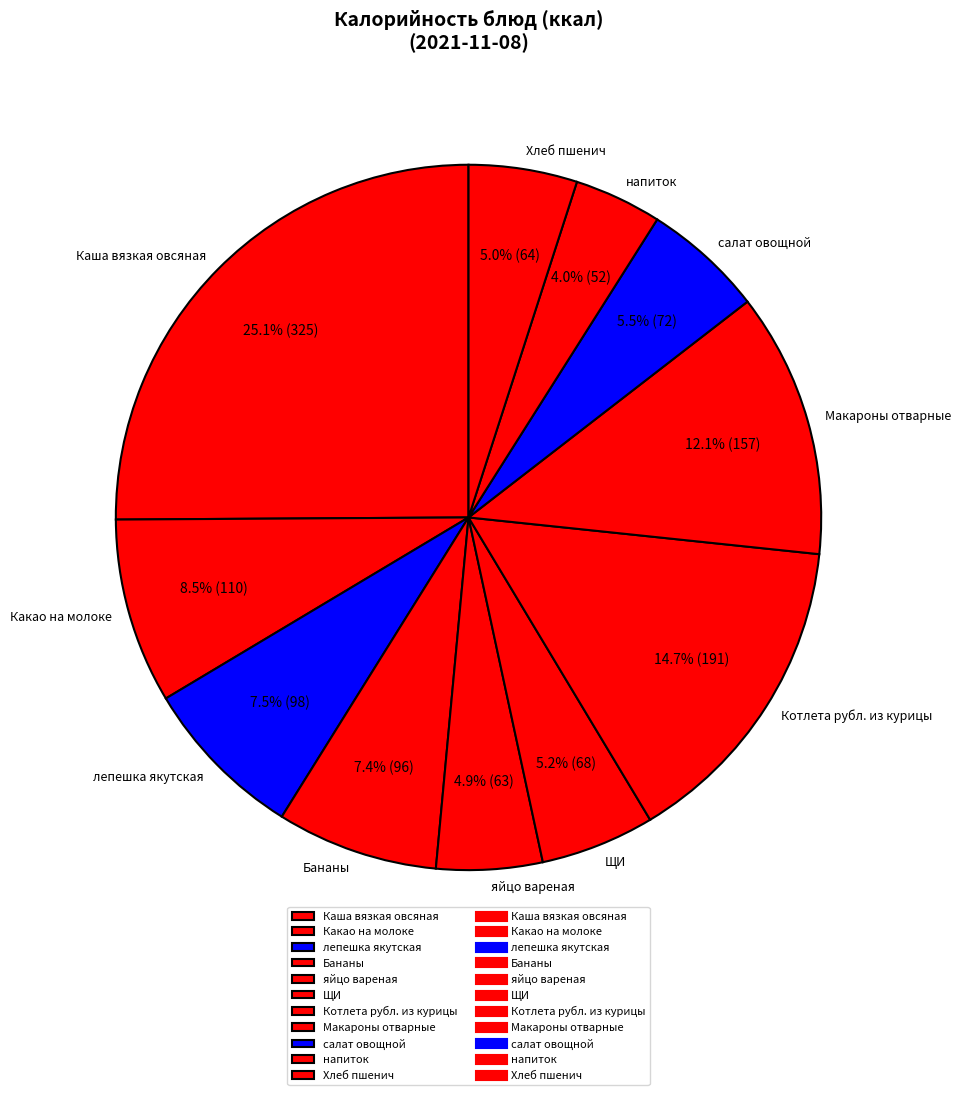

To the nearest percent, what is the difference between the Бананы and Котлета рубл. из курицы slice percentages?

7%